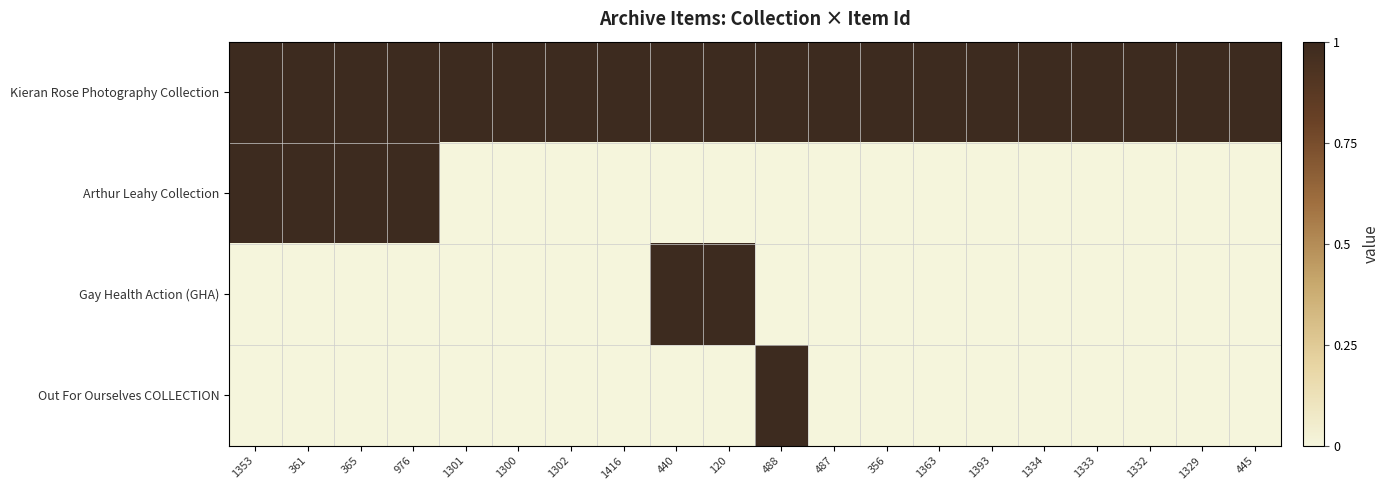

How many data points does each series have?

20